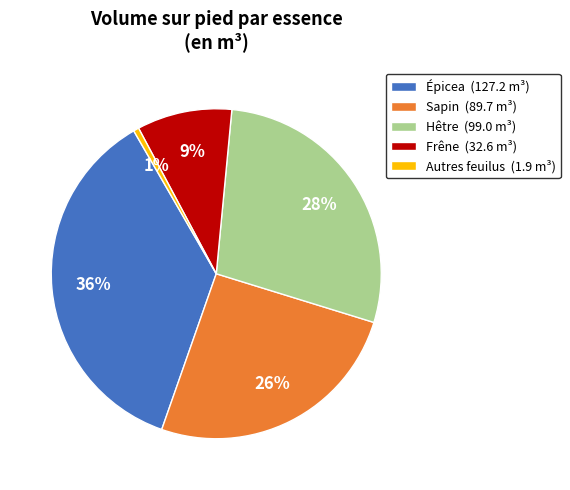

To the nearest percent, what portion does Autres feuilus represent?

1%